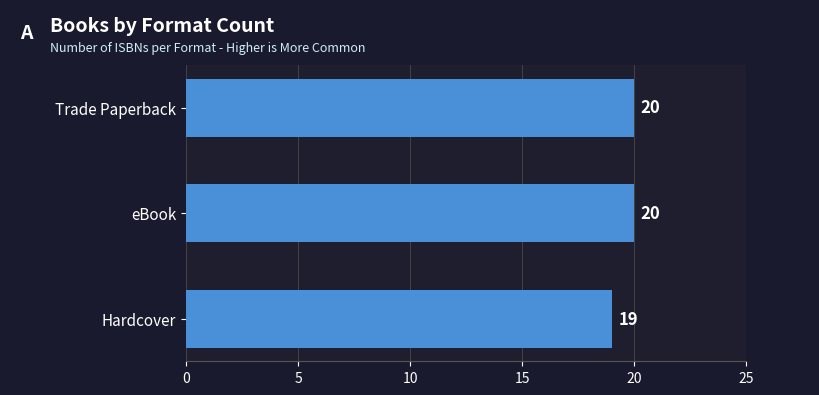

Which has a higher value, Hardcover or Trade Paperback?

Trade Paperback